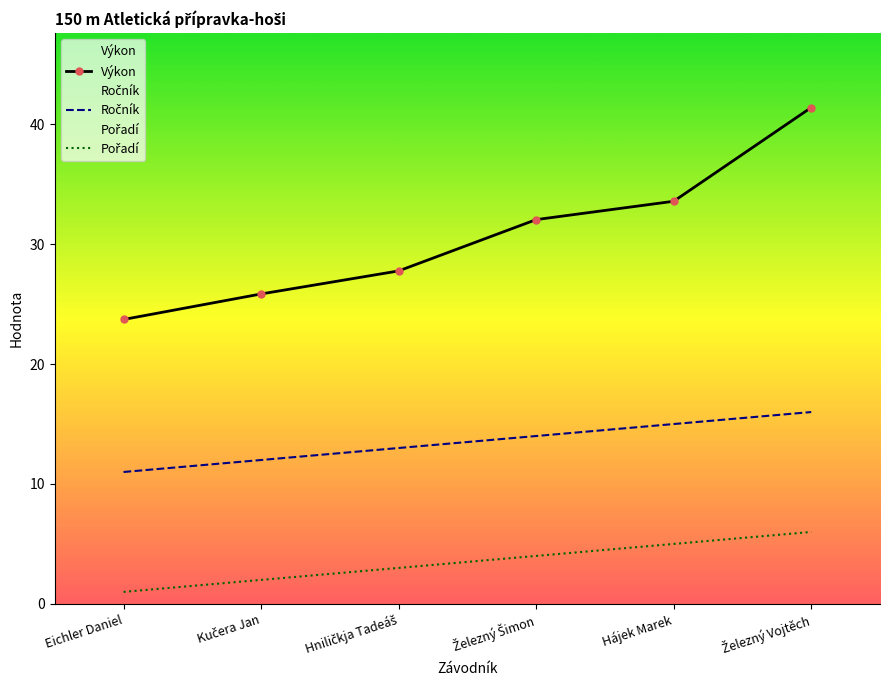

What is the sum of the Výkon values at Kučera Jan and Železný Vojtěch?

67.2